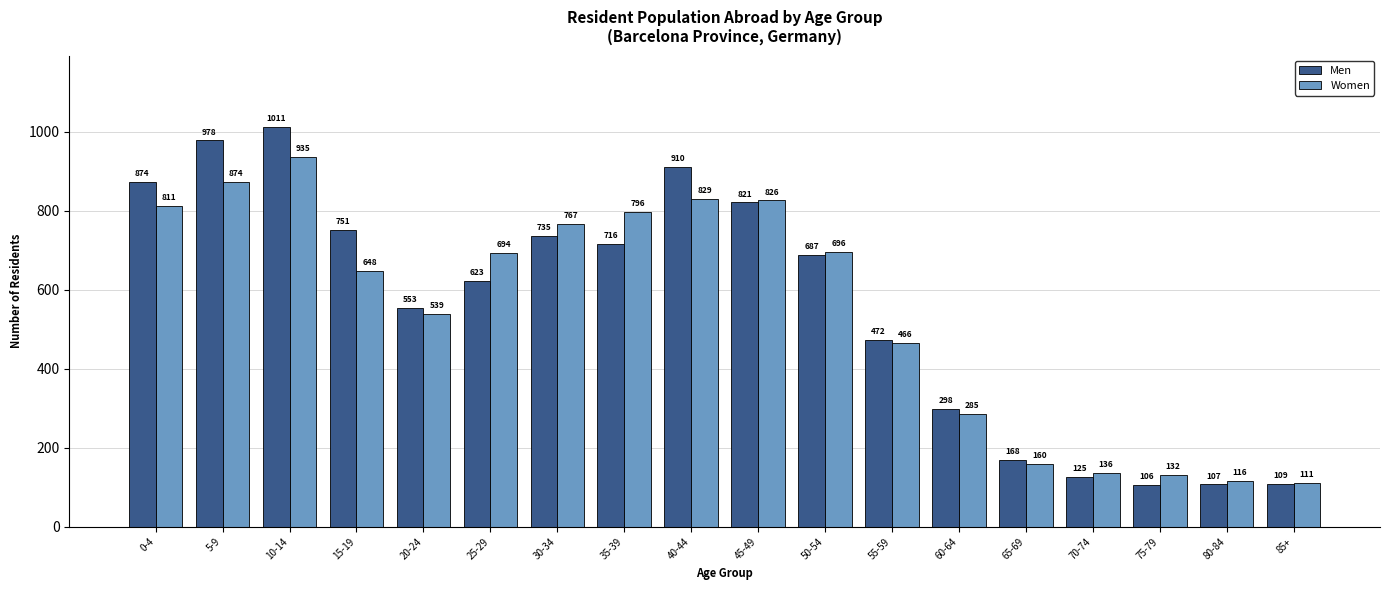

At which category is the sum across all series the highest?

10-14